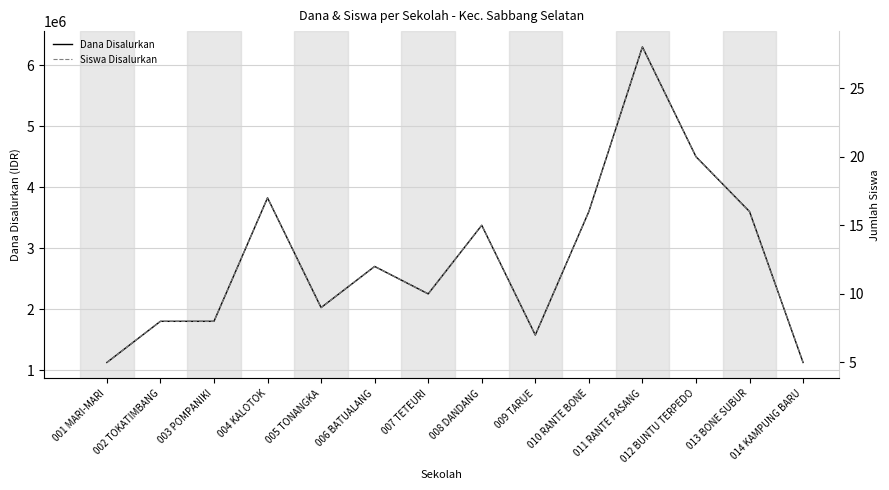

At which label does Dana Disalurkan first exceed 2700000?

004 KALOTOK